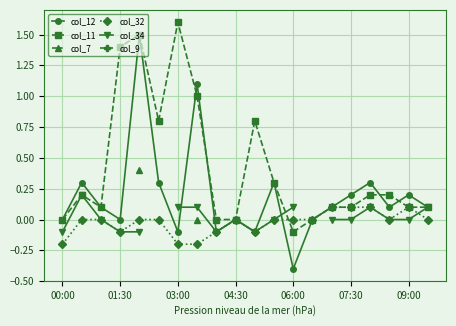

True or false: col_11 has more than 2 interior local peaks.

True